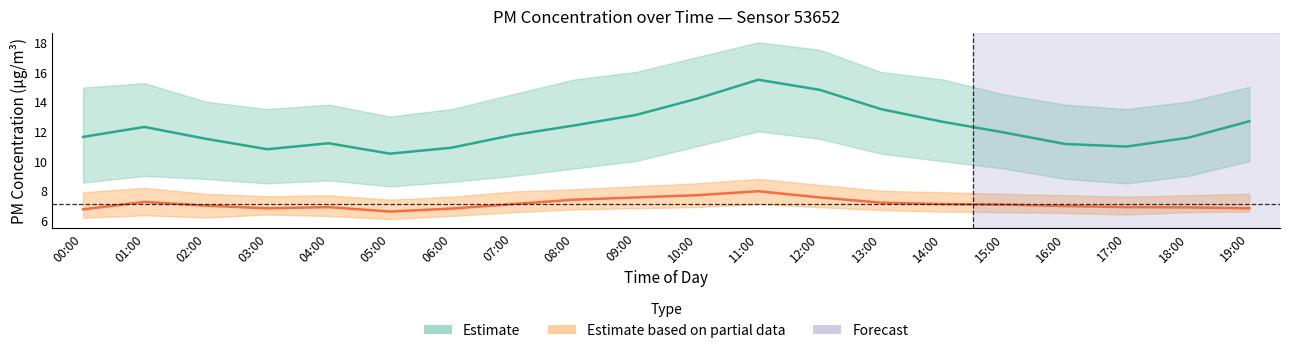

Between 13:00 and 11:00, which is larger?

11:00